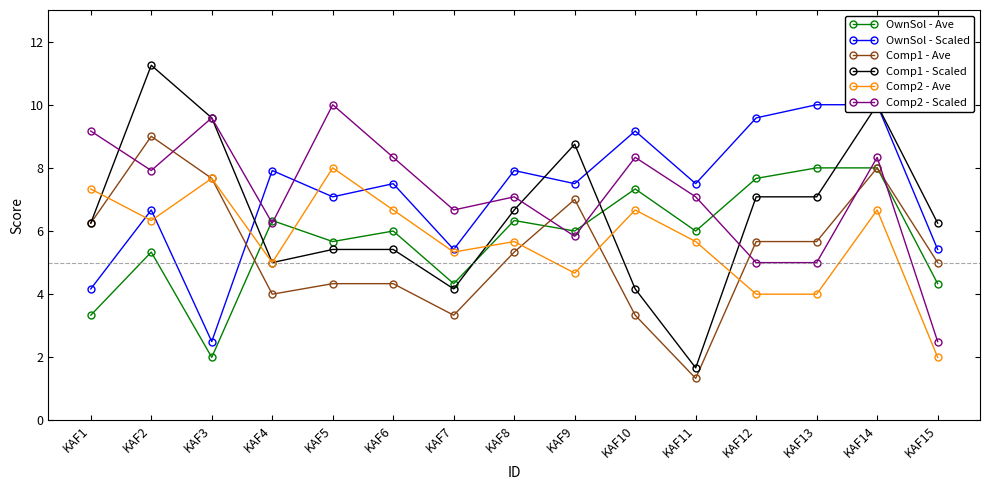

True or false: Comp2 - Scaled has more than 2 points higher than both neighbors.

True